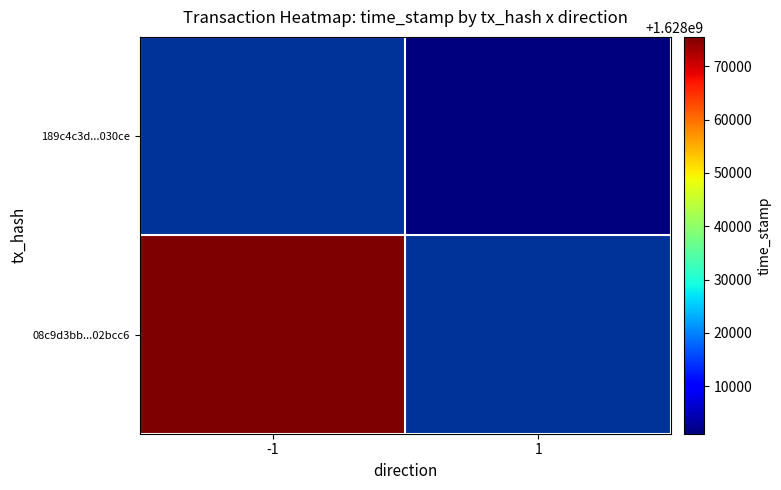

The value of 189c4c3d...030ce at 1 is 1628001096.0. True or false?

True